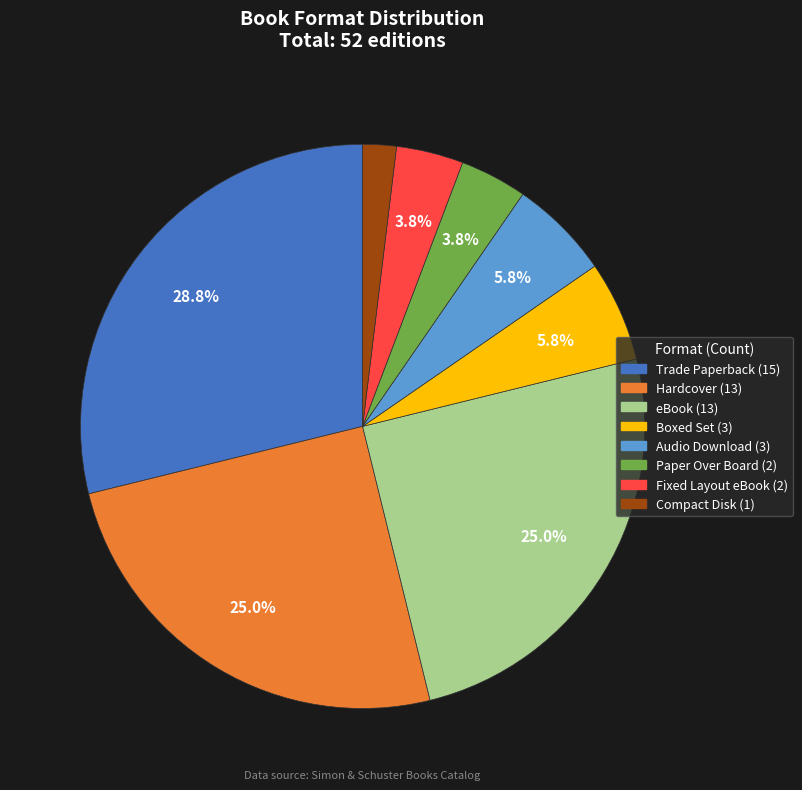

Is there a majority slice in this chart?

No